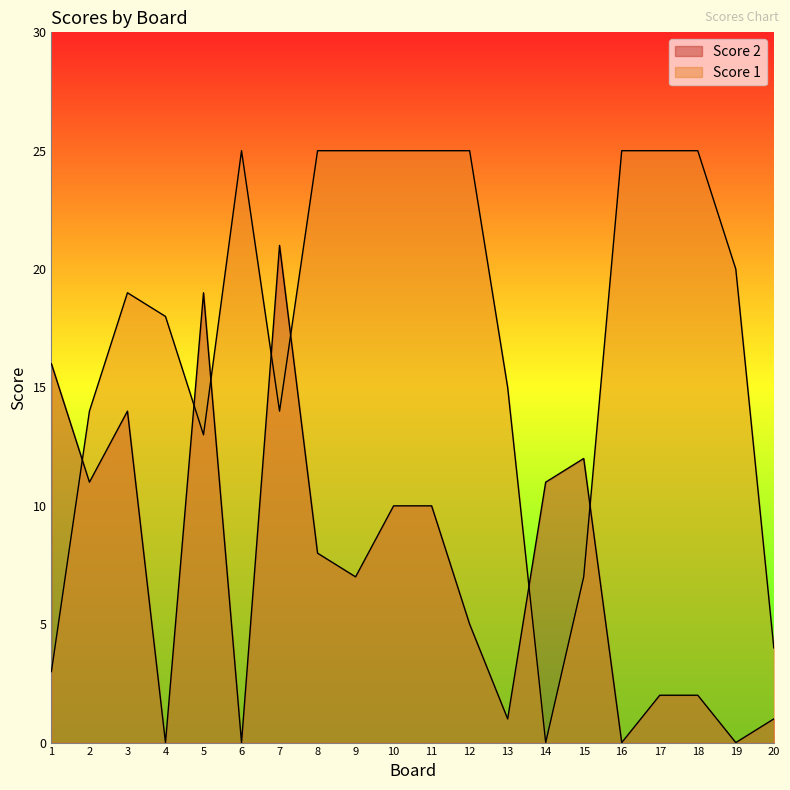

List the series in order of their overall mean, lowest first.

Score 2, Score 1